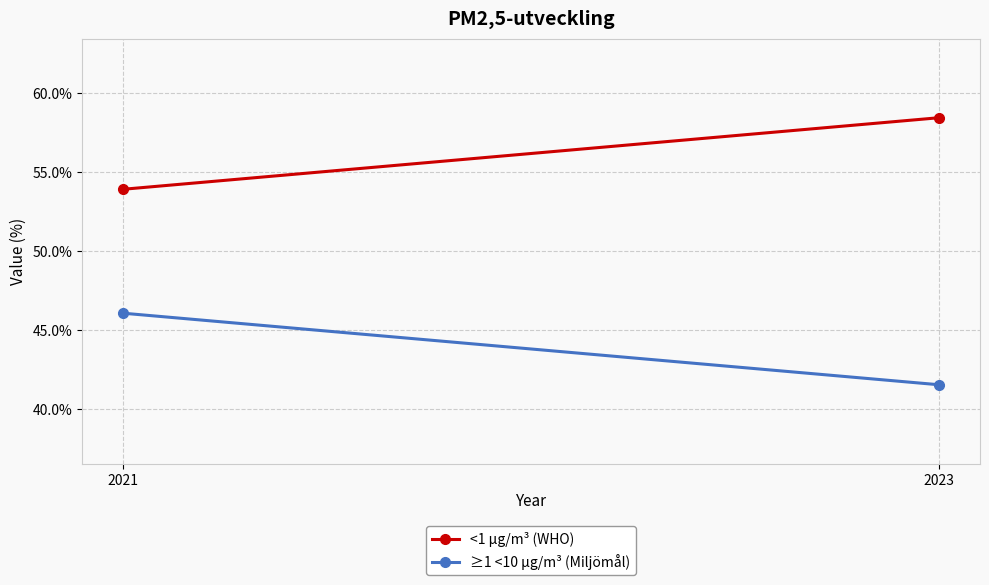

Which has a higher value, 2021 or 2023?

2023